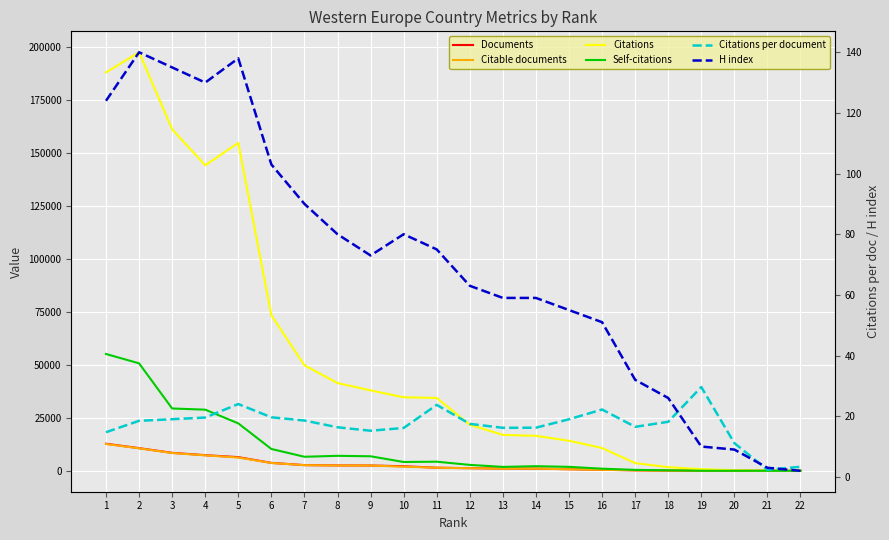

What value does the Citable documents series have at 20?

23.0